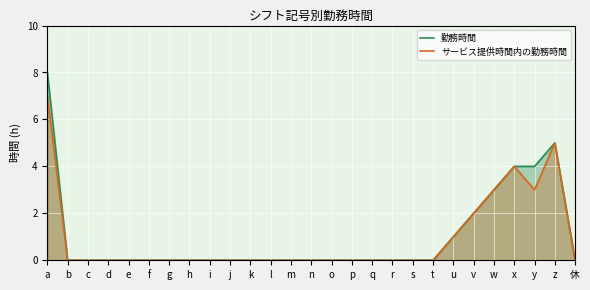

What is the difference between the 勤務時間 values at y and a?

4